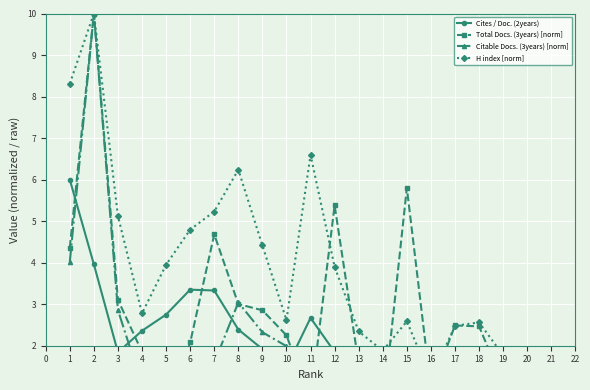

What is the difference between the maximum and minimum values in the Cites / Doc. (2years) series?

5.7